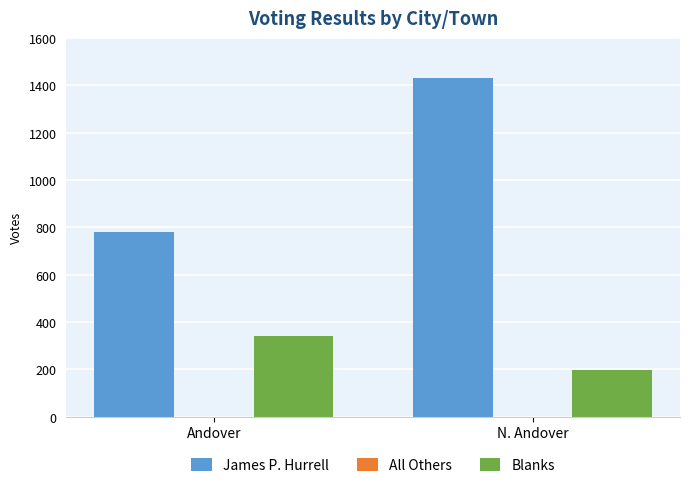

Reading left to right, extract all data points from this chart.

James P. Hurrell: 780	1430
Blanks: 343	196